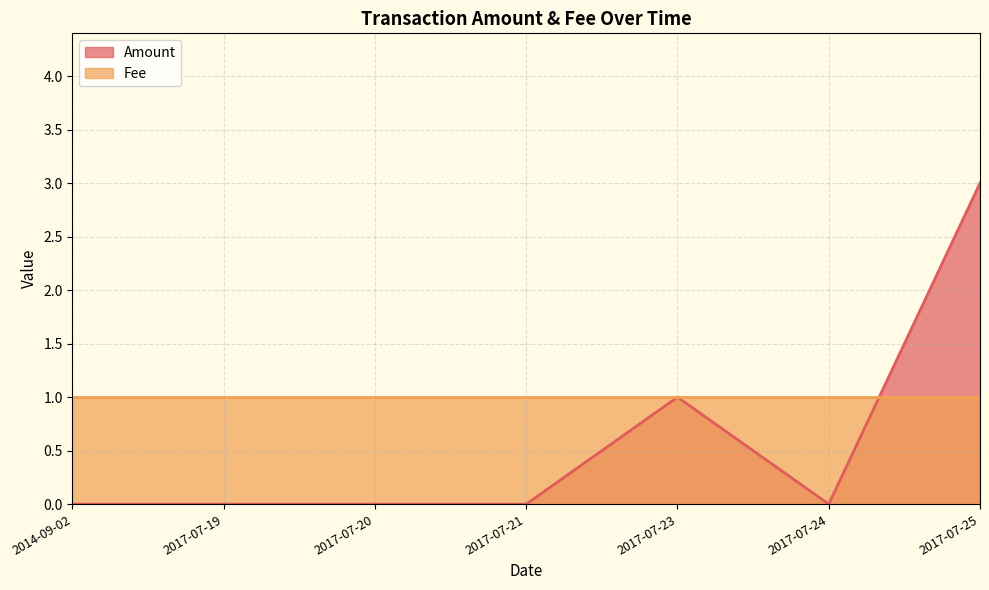

Which label corresponds to the largest value in the chart?

2017-07-25